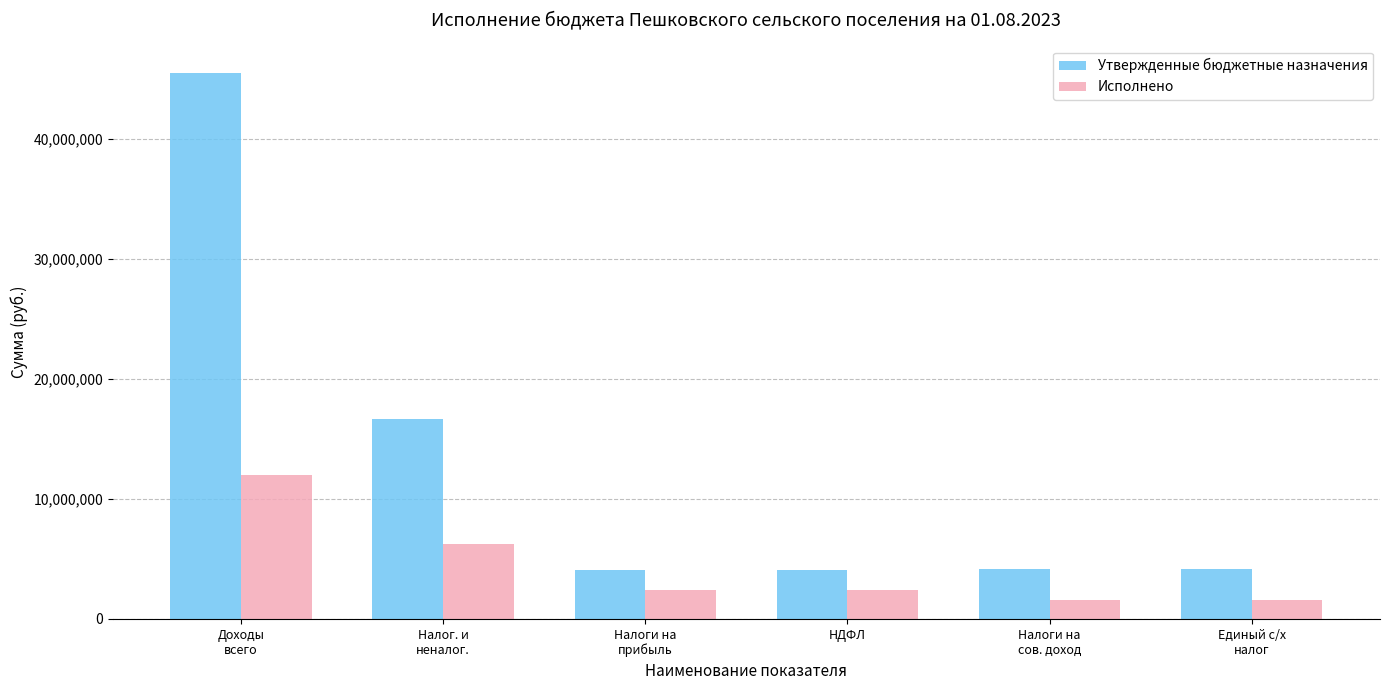

What is the difference between the second highest and minimum values in the Утвержденные бюджетные назначения series?

12561100.0